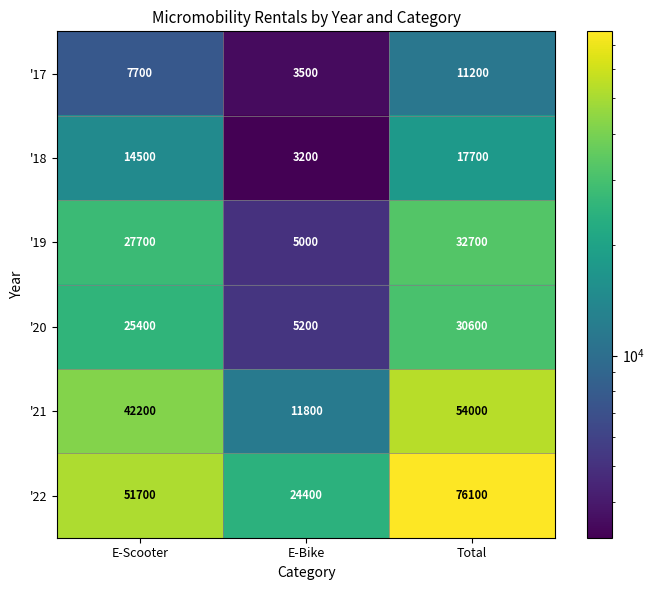

Rank the series by their maximum value, from lowest to highest.

'17, '18, '20, '19, '21, '22